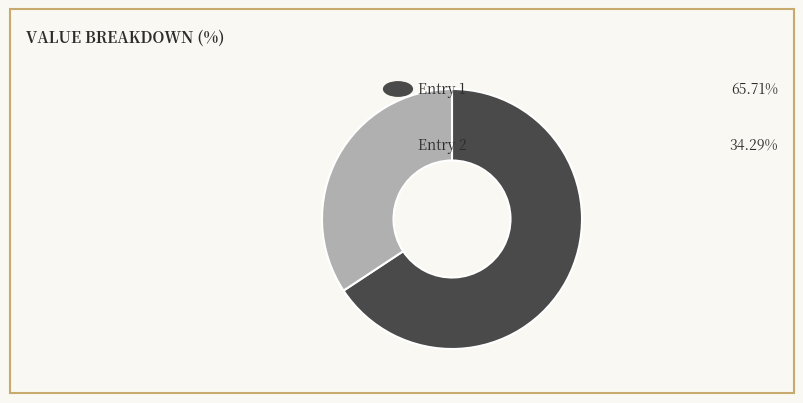

Does any single category account for the majority?

Yes